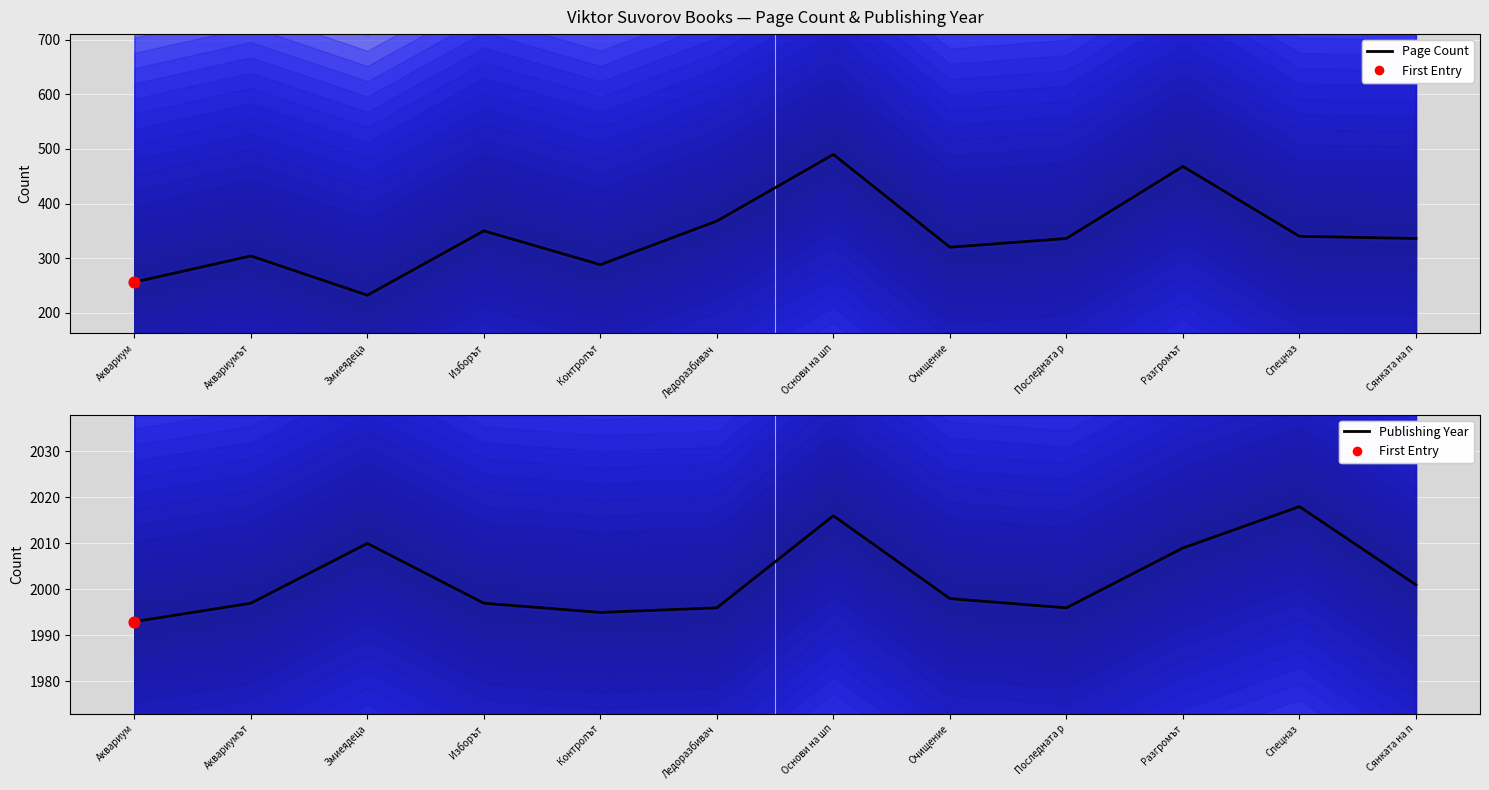

Which series reaches the minimum Y coordinate?

pageCount line